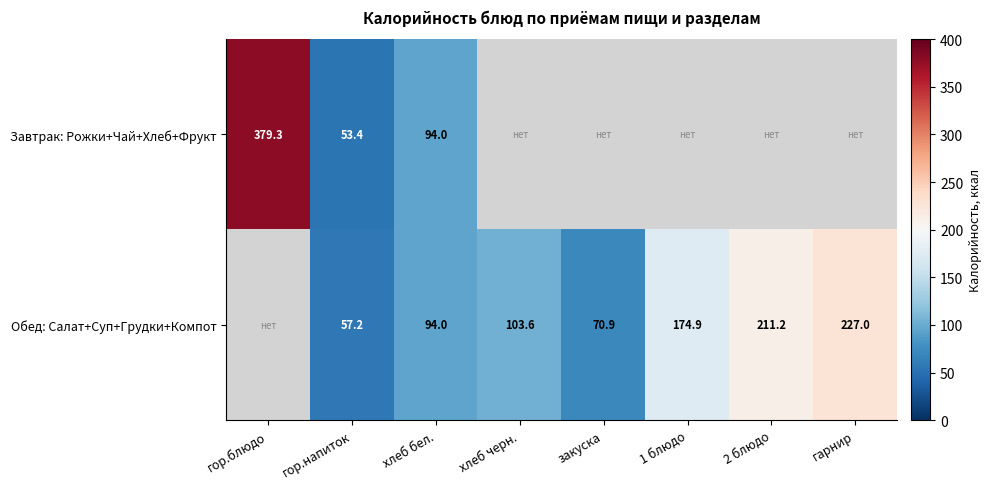

What is the difference between the Обед: Салат+Суп+Грудки+Компот values at гор.напиток and хлеб бел.?

36.8